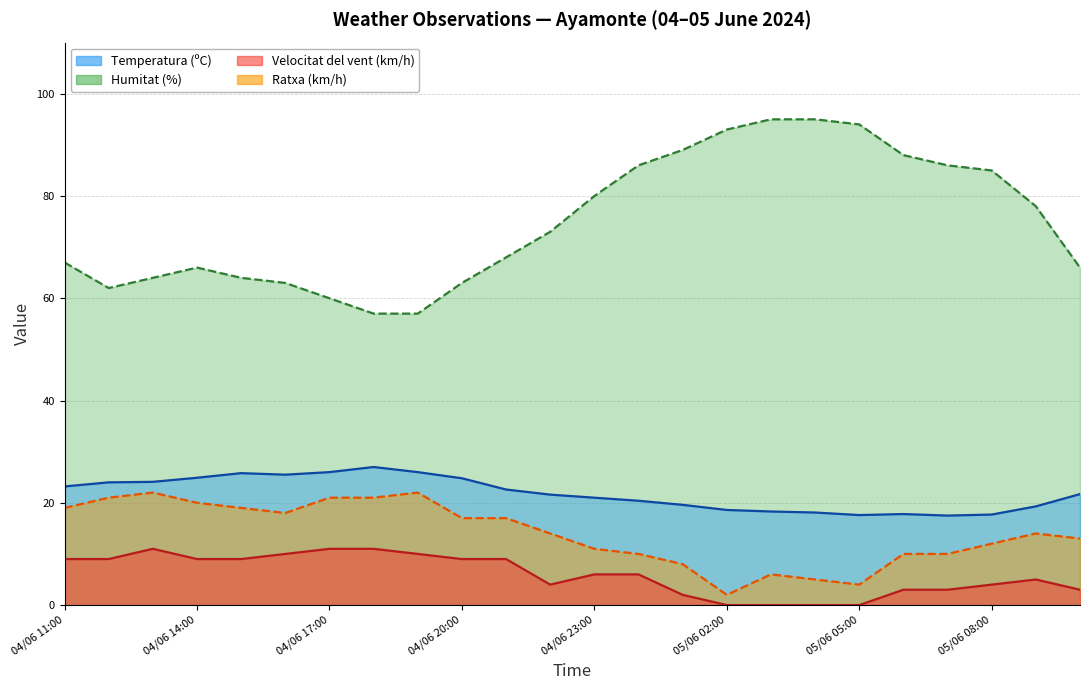

What is the difference between the maximum and second lowest values in the Ratxa (km/h) series?

18.0